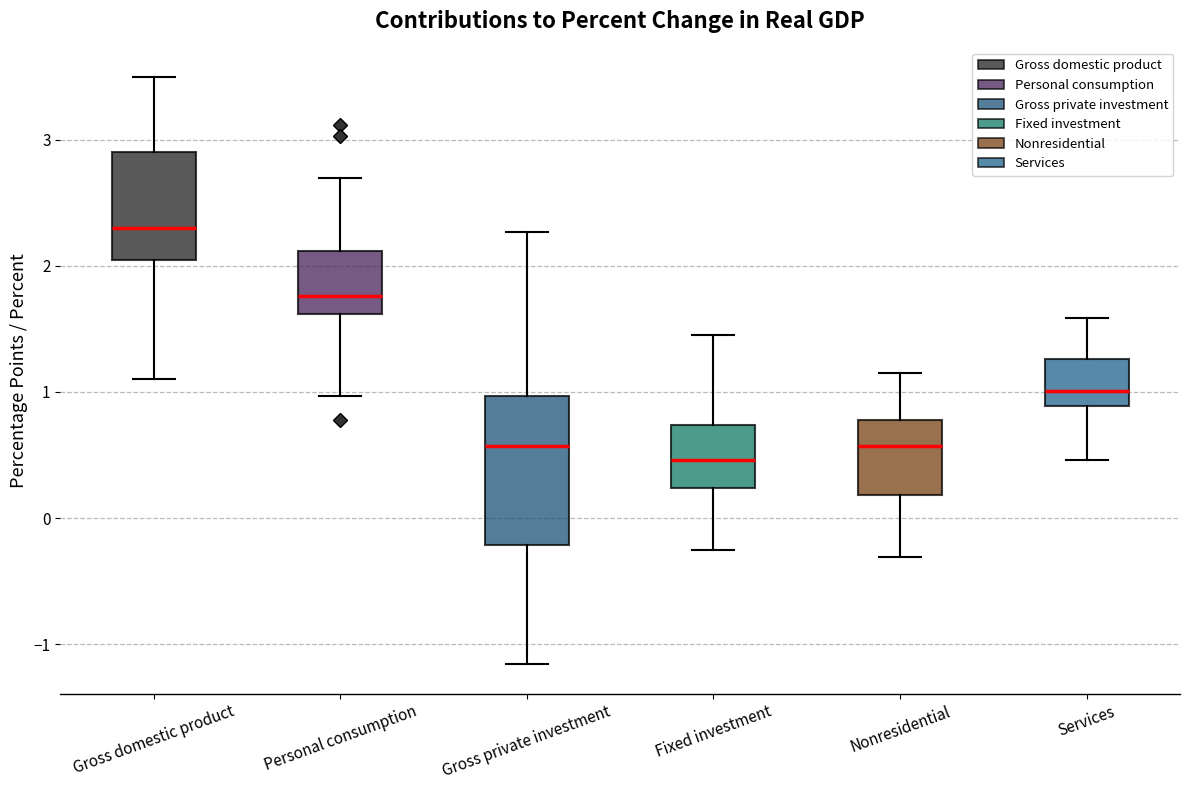

Where does the upper whisker of the box for Fixed investment end on the y-axis? The values are not printed on the chart, so give them approximately, as read against the axis.

1.5